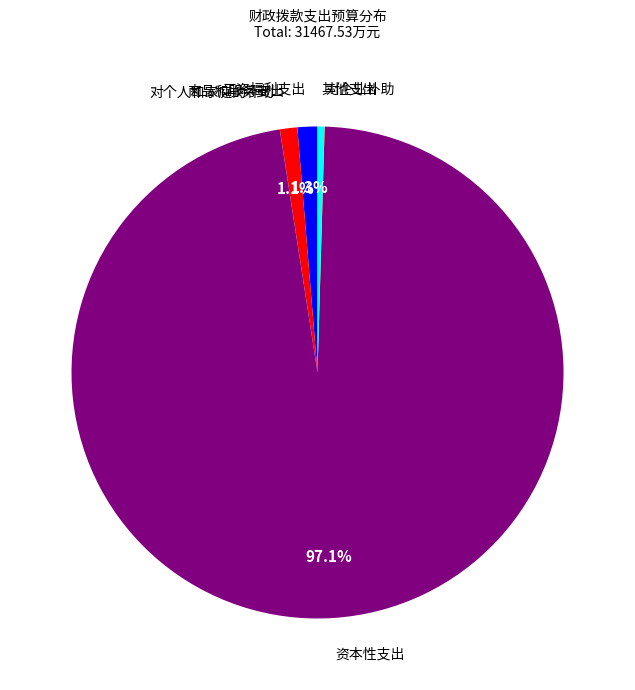

Does 资本性支出 represent more than half of the total?

Yes